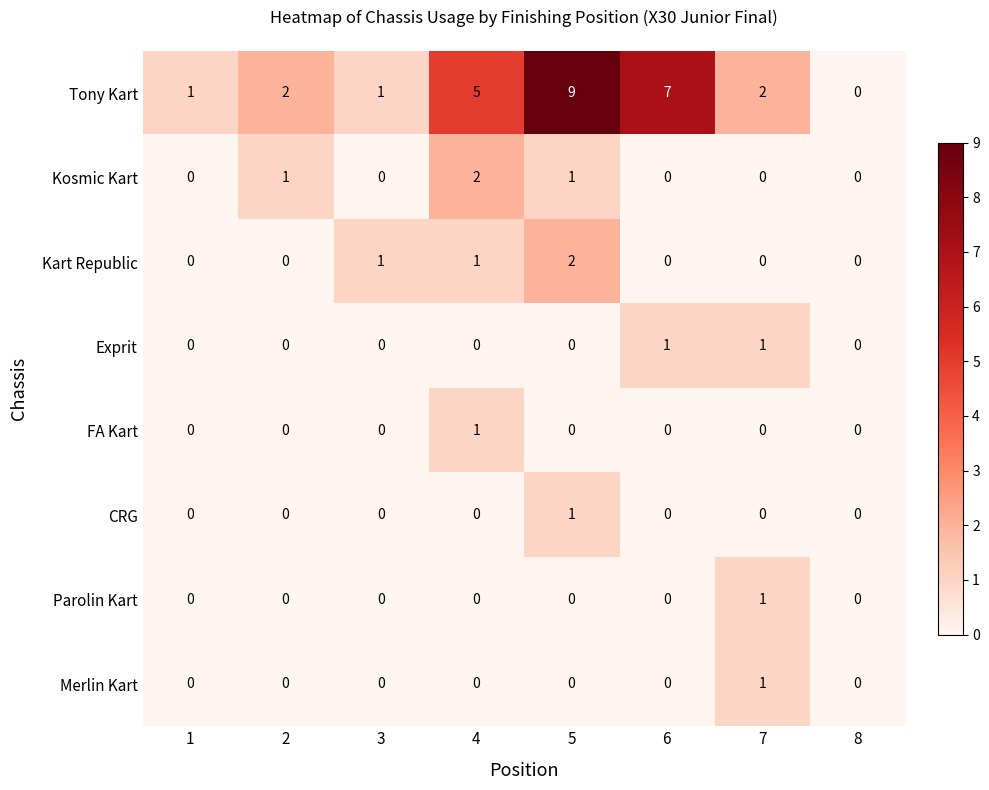

Which label corresponds to the largest value in the chart?

5